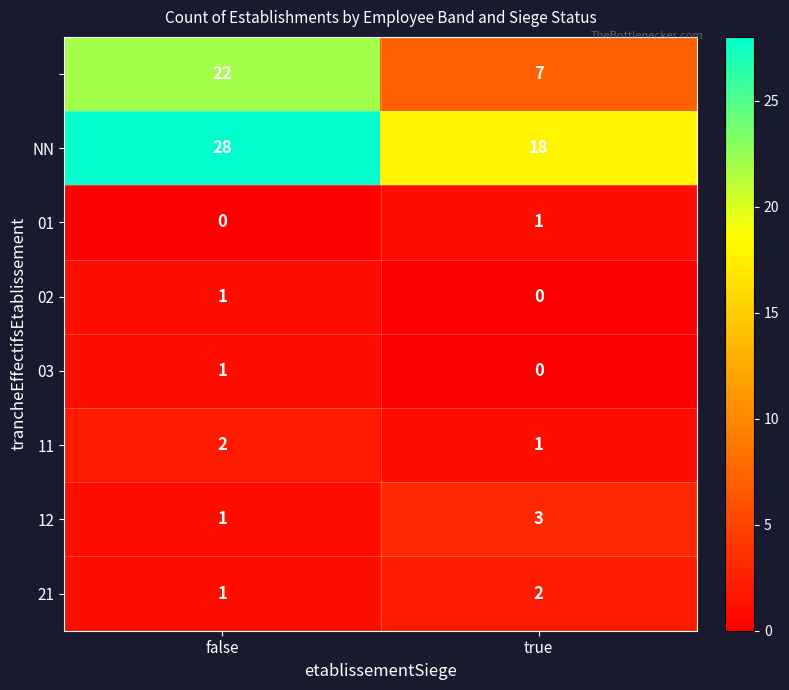

Which label corresponds to the largest value in the chart?

false